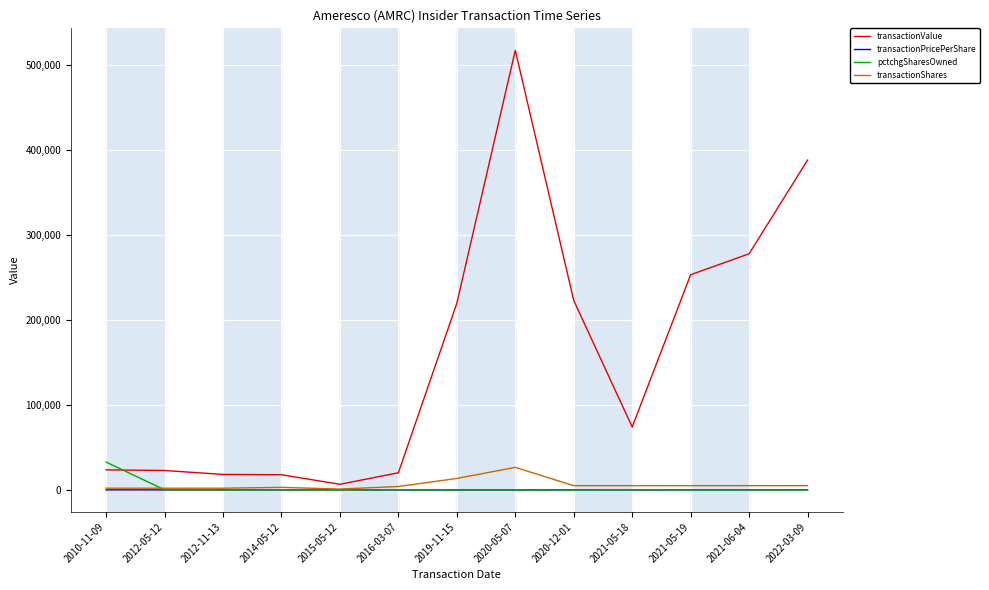

Between which two adjacent categories do pctchgSharesOwned and transactionValue first intersect?

2010-11-09 and 2012-05-12